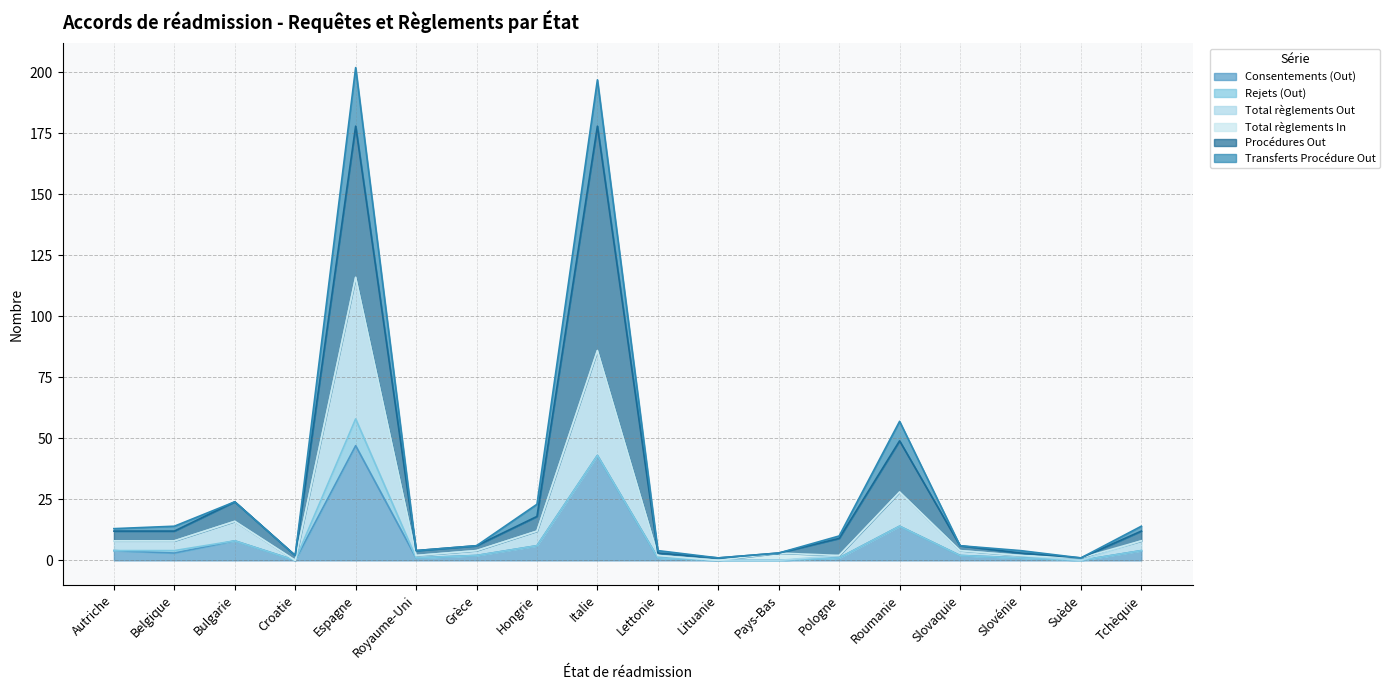

Does the chart have visible grid lines?

Yes